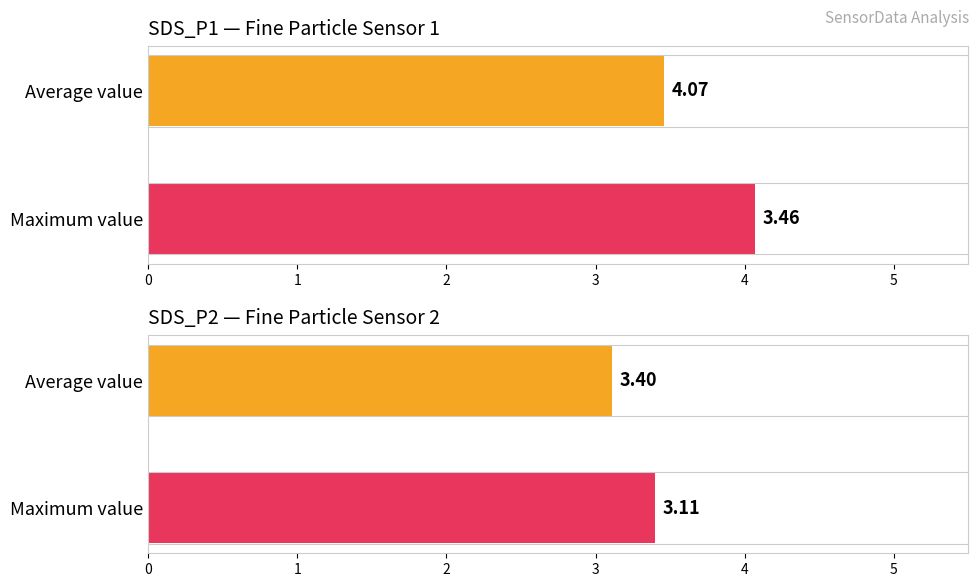

Which series has the largest range (max minus min)?

SDS_P1